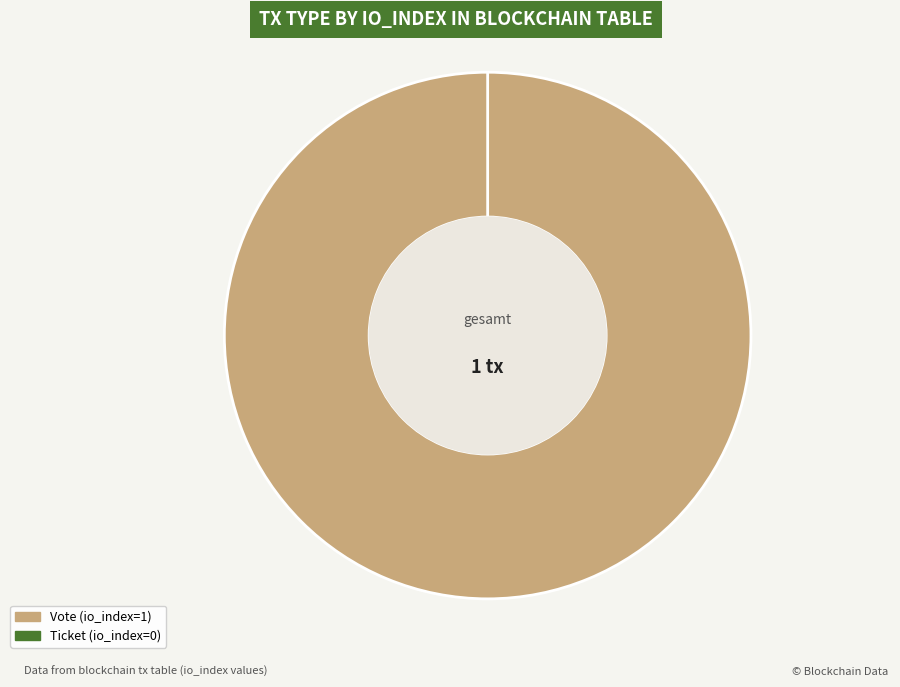

What percentage is the Vote (io_index=1) slice, to the nearest percent?

100%